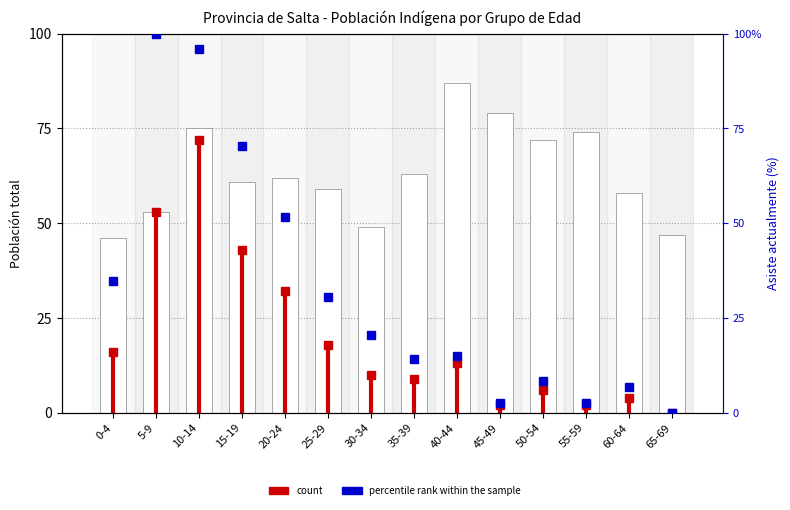

Count the number of data series in this chart.

2